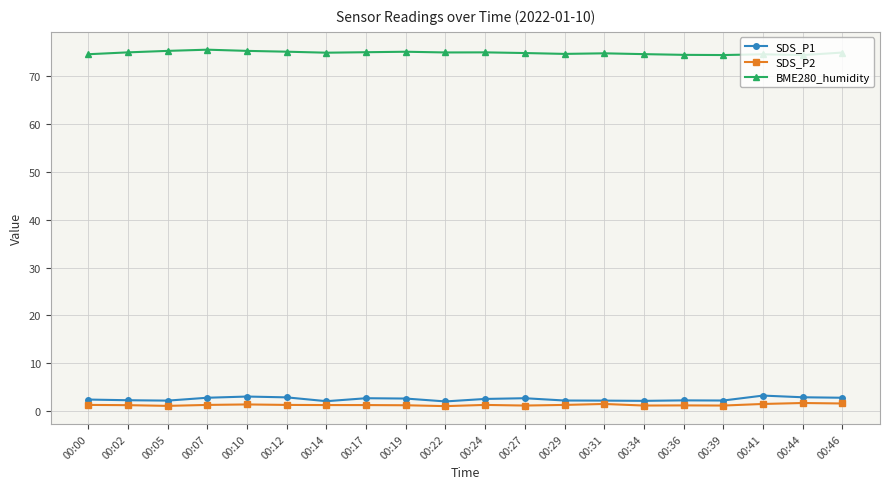

How many distinct data groups are displayed?

3